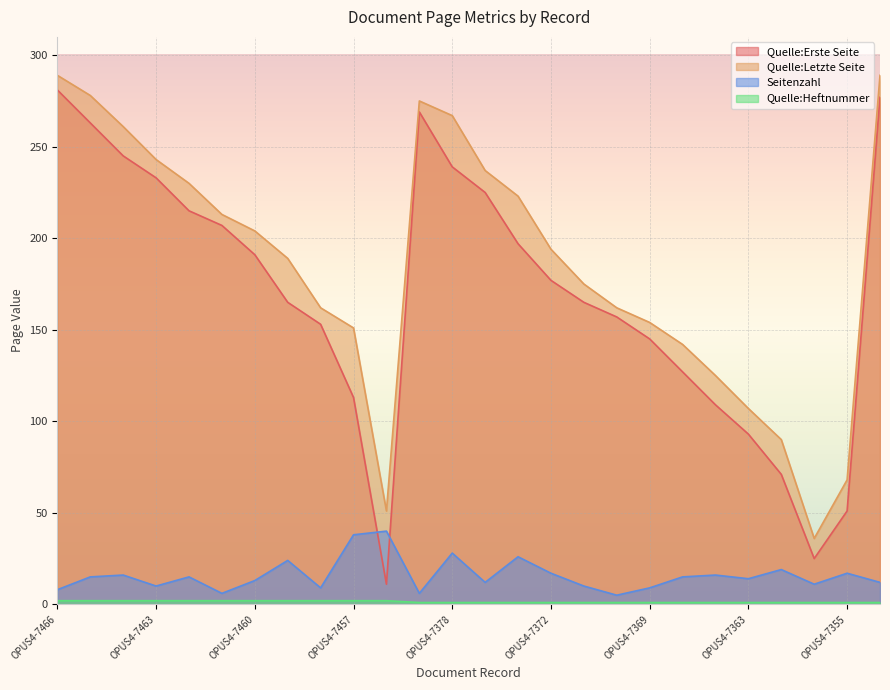

Reading right to left, list all the values displayed in this chart.

Quelle:Erste Seite: OPUS4-7381=277	OPUS4-7355=51	OPUS4-7346=25	OPUS4-7360=71	OPUS4-7363=93	OPUS4-7367=109	OPUS4-7368=127	OPUS4-7369=145	OPUS4-7370=157	OPUS4-7371=165	OPUS4-7372=177	OPUS4-7374=197	OPUS4-7377=225	OPUS4-7378=239	OPUS4-7380=269	OPUS4-7385=11	OPUS4-7457=113	OPUS4-7458=153	OPUS4-7459=165	OPUS4-7460=191	OPUS4-7461=207	OPUS4-7462=215	OPUS4-7463=233	OPUS4-7464=245	OPUS4-7465=263	OPUS4-7466=281
Quelle:Letzte Seite: OPUS4-7381=289	OPUS4-7355=68	OPUS4-7346=36	OPUS4-7360=90	OPUS4-7363=107	OPUS4-7367=125	OPUS4-7368=142	OPUS4-7369=154	OPUS4-7370=162	OPUS4-7371=175	OPUS4-7372=194	OPUS4-7374=223	OPUS4-7377=237	OPUS4-7378=267	OPUS4-7380=275	OPUS4-7385=51	OPUS4-7457=151	OPUS4-7458=162	OPUS4-7459=189	OPUS4-7460=204	OPUS4-7461=213	OPUS4-7462=230	OPUS4-7463=243	OPUS4-7464=261	OPUS4-7465=278	OPUS4-7466=289
Seitenzahl: OPUS4-7381=12	OPUS4-7355=17	OPUS4-7346=11	OPUS4-7360=19	OPUS4-7363=14	OPUS4-7367=16	OPUS4-7368=15	OPUS4-7369=9	OPUS4-7370=5	OPUS4-7371=10	OPUS4-7372=17	OPUS4-7374=26	OPUS4-7377=12	OPUS4-7378=28	OPUS4-7380=6	OPUS4-7385=40	OPUS4-7457=38	OPUS4-7458=9	OPUS4-7459=24	OPUS4-7460=13	OPUS4-7461=6	OPUS4-7462=15	OPUS4-7463=10	OPUS4-7464=16	OPUS4-7465=15	OPUS4-7466=8
Quelle:Heftnummer: OPUS4-7381=1	OPUS4-7355=1	OPUS4-7346=1	OPUS4-7360=1	OPUS4-7363=1	OPUS4-7367=1	OPUS4-7368=1	OPUS4-7369=1	OPUS4-7370=1	OPUS4-7371=1	OPUS4-7372=1	OPUS4-7374=1	OPUS4-7377=1	OPUS4-7378=1	OPUS4-7380=1	OPUS4-7385=2	OPUS4-7457=2	OPUS4-7458=2	OPUS4-7459=2	OPUS4-7460=2	OPUS4-7461=2	OPUS4-7462=2	OPUS4-7463=2	OPUS4-7464=2	OPUS4-7465=2	OPUS4-7466=2